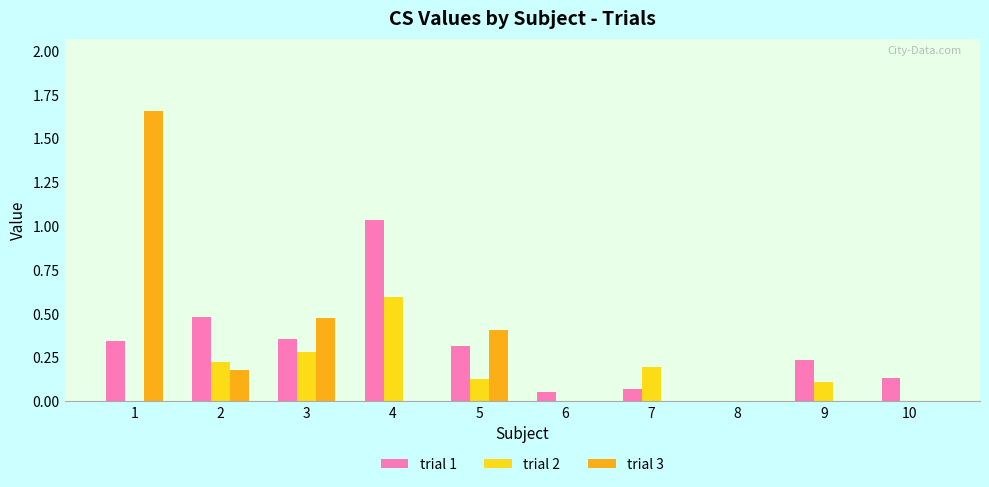

How many groups of bars are there?

10